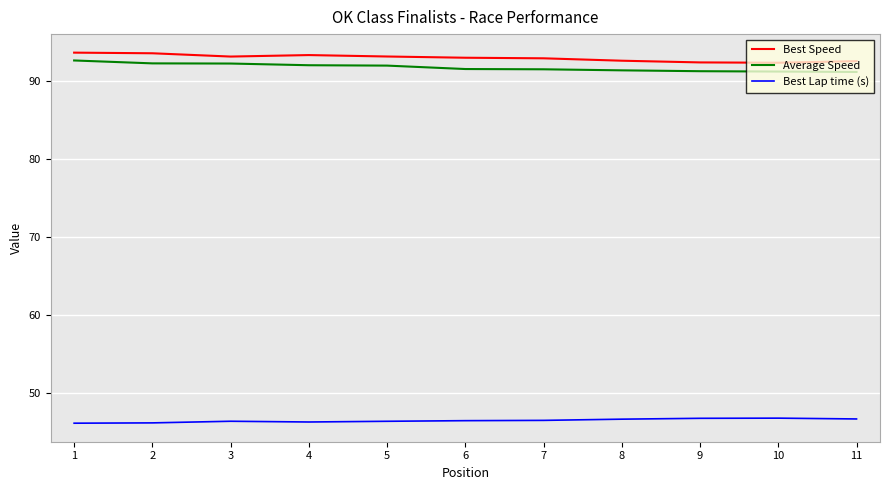

What is the difference between the highest and lowest values at 11?

45.9